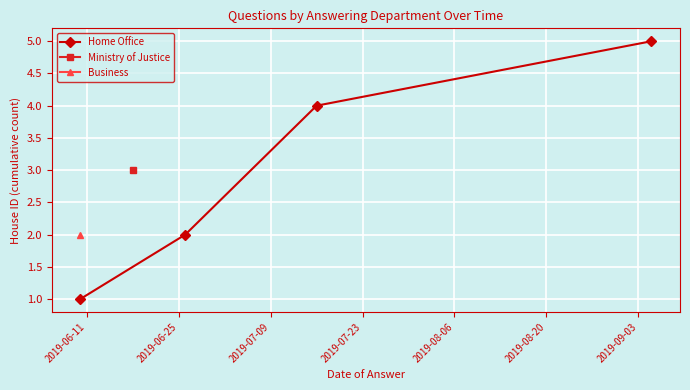

What is the maximum value for Home Office?

5